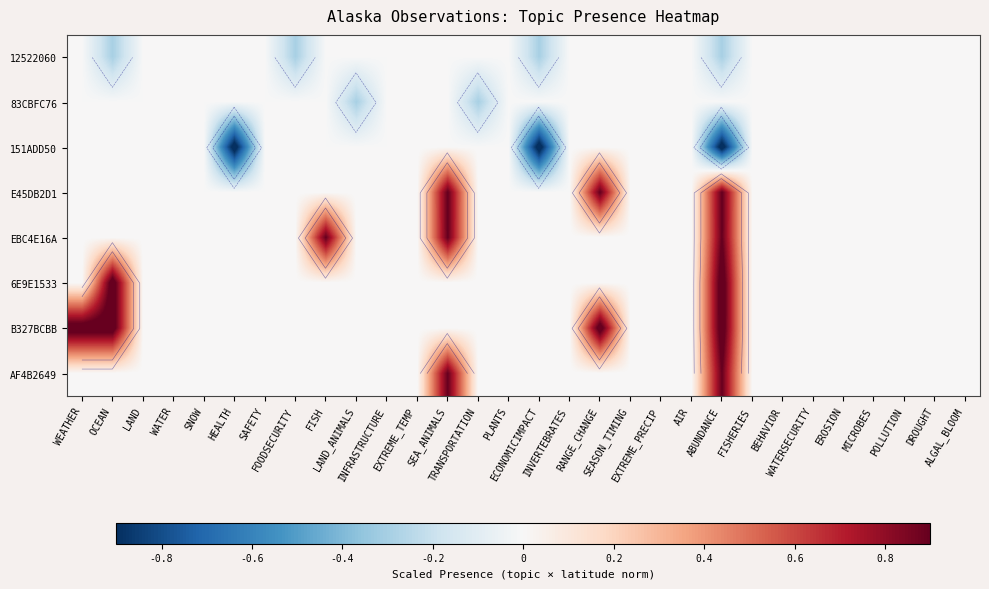

Which series has the largest total across all categories?

B327BCBB